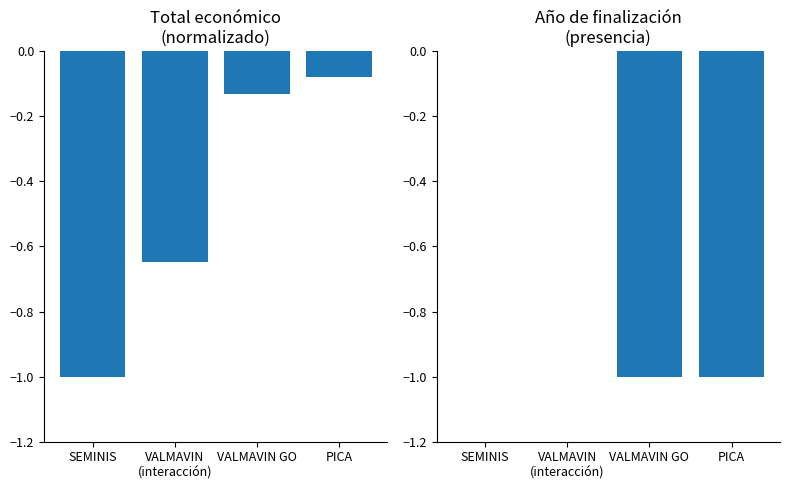

How many categories are shown in the chart?

4